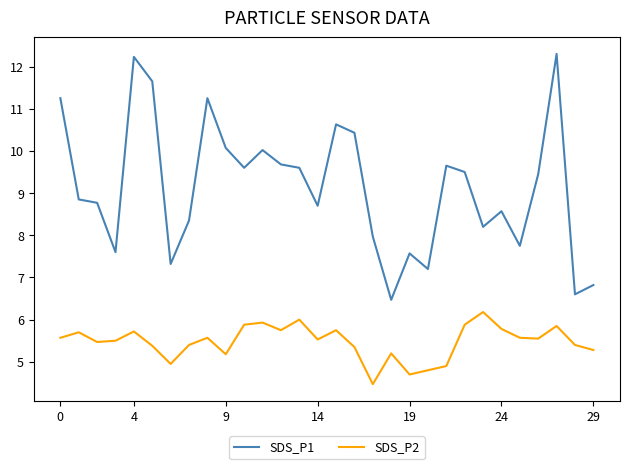

What is the difference between the maximum and minimum values in the SDS_P1 series?

5.8